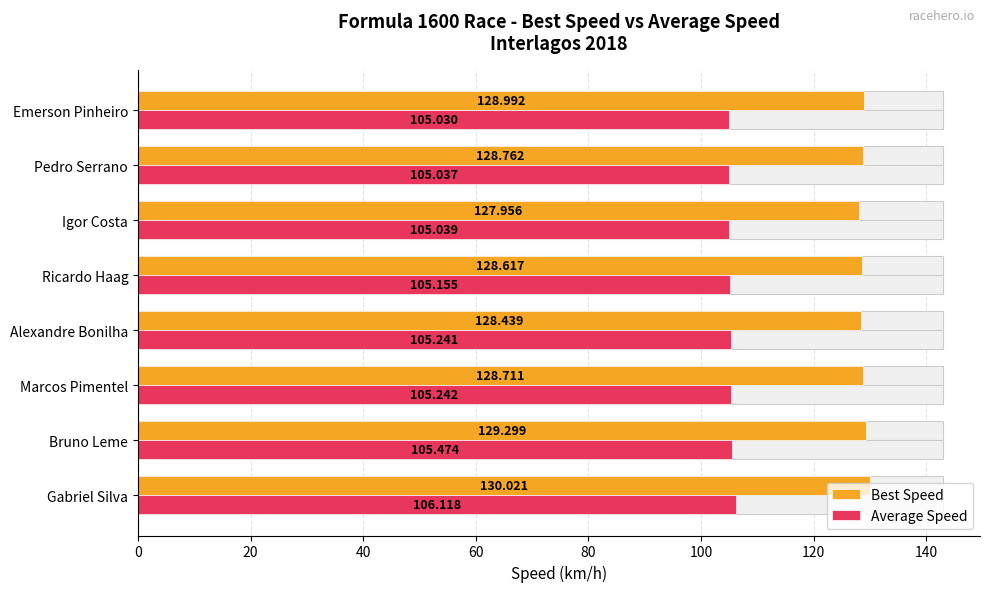

At Marcos Pimentel, list the series in order from largest to smallest.

Best Speed, Average Speed